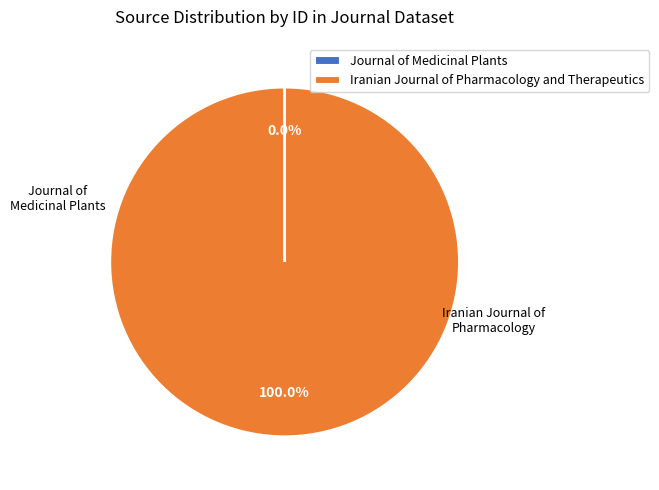

Which category has the biggest portion of the pie?

Iranian Journal of Pharmacology and Therapeutics